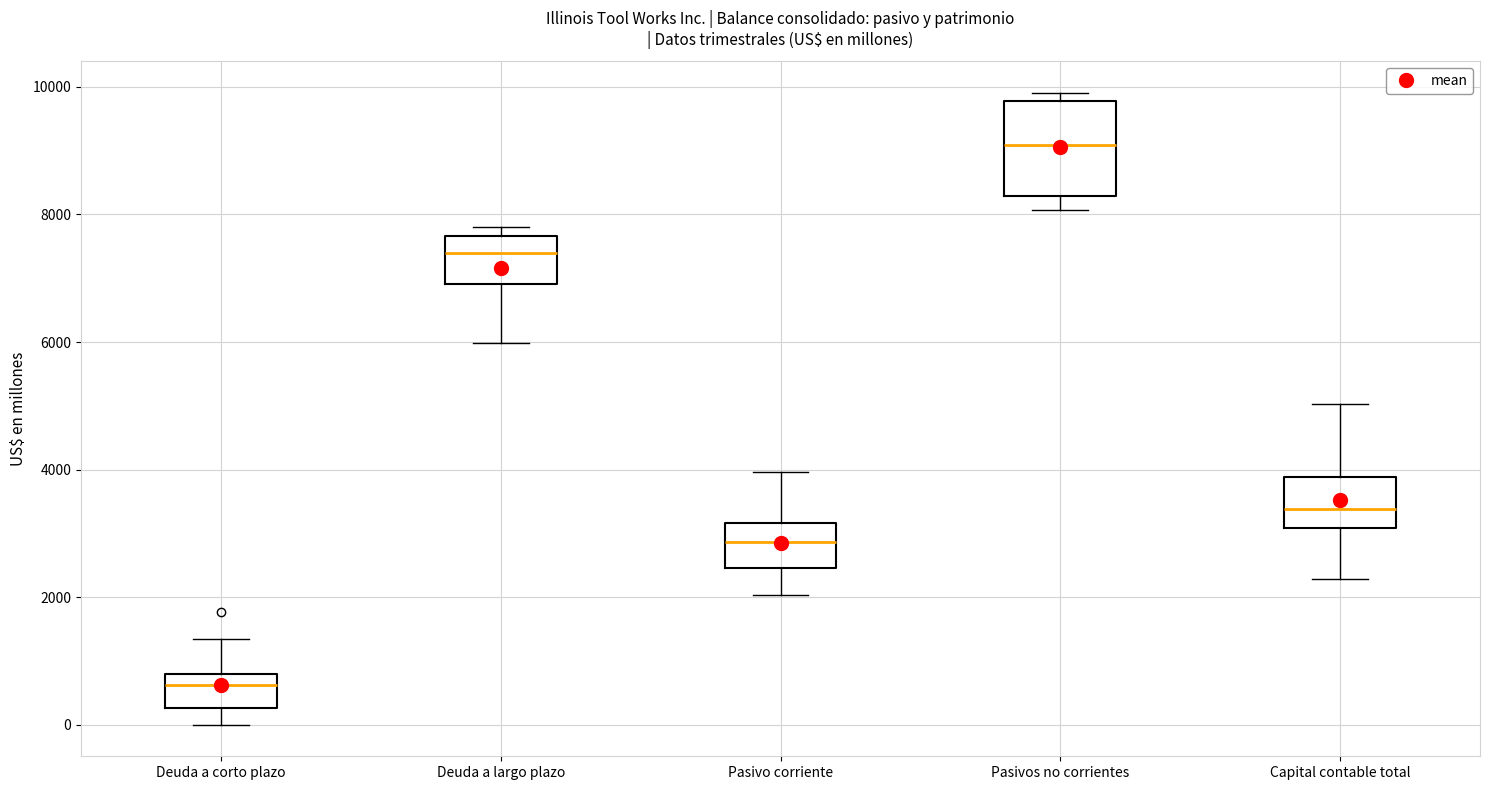

Comparing the boxes themselves (not the whiskers), which one is the tallest?

Pasivos no corrientes